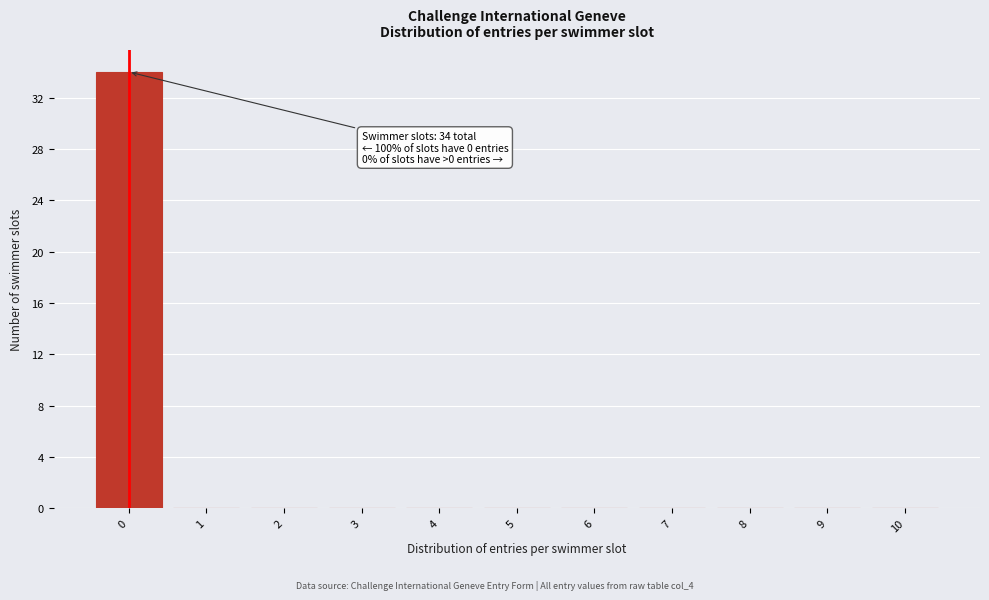

Reading left to right, list all the values displayed in this chart.

0=34	1=0	2=0	3=0	4=0	5=0	6=0	7=0	8=0	9=0	10=0